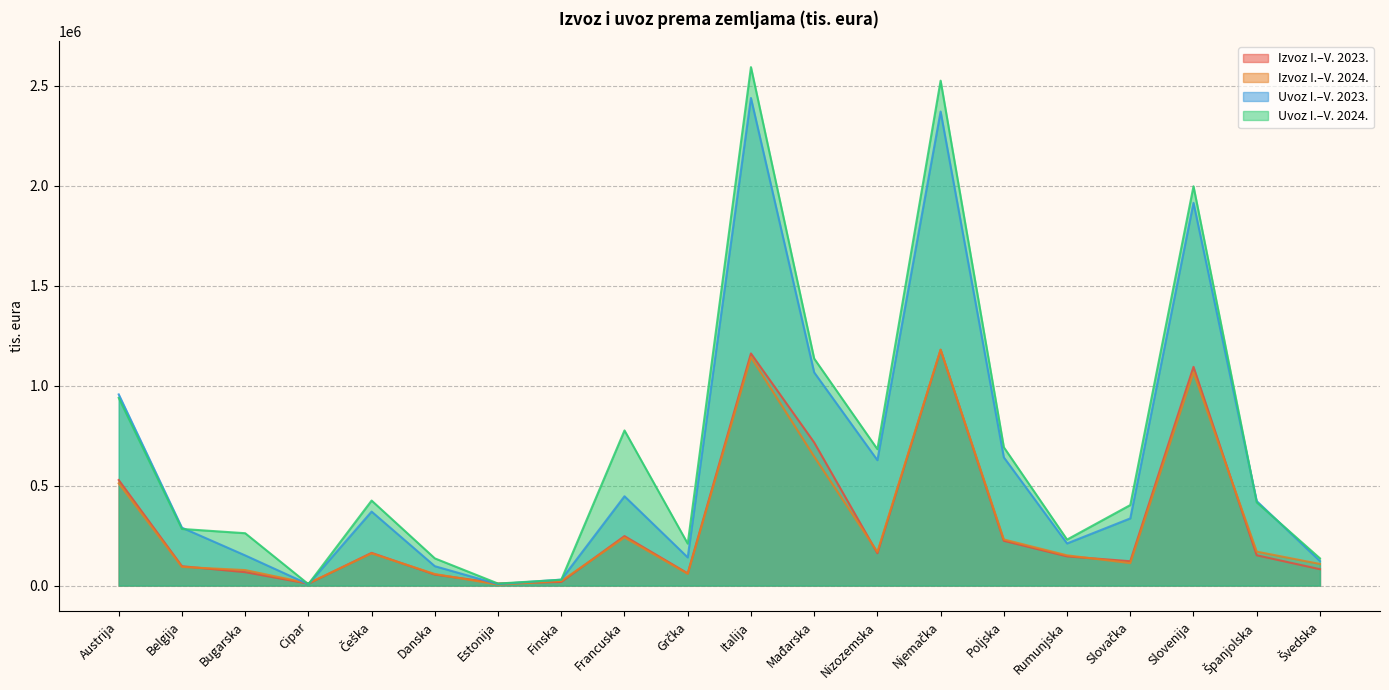

What is the label of the 1st point from the left?

Austrija